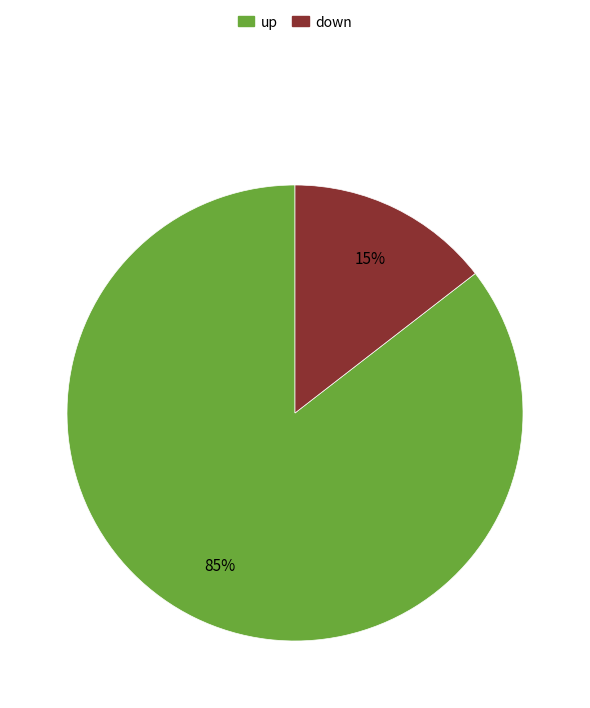

Combined, do up and down account for over 50%?

Yes